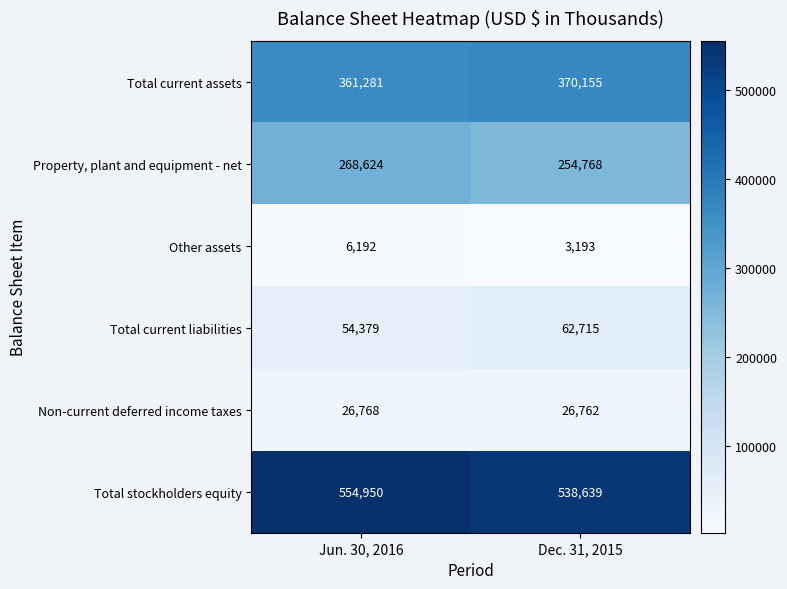

What is the average value of the Non-current deferred income taxes series?

26765